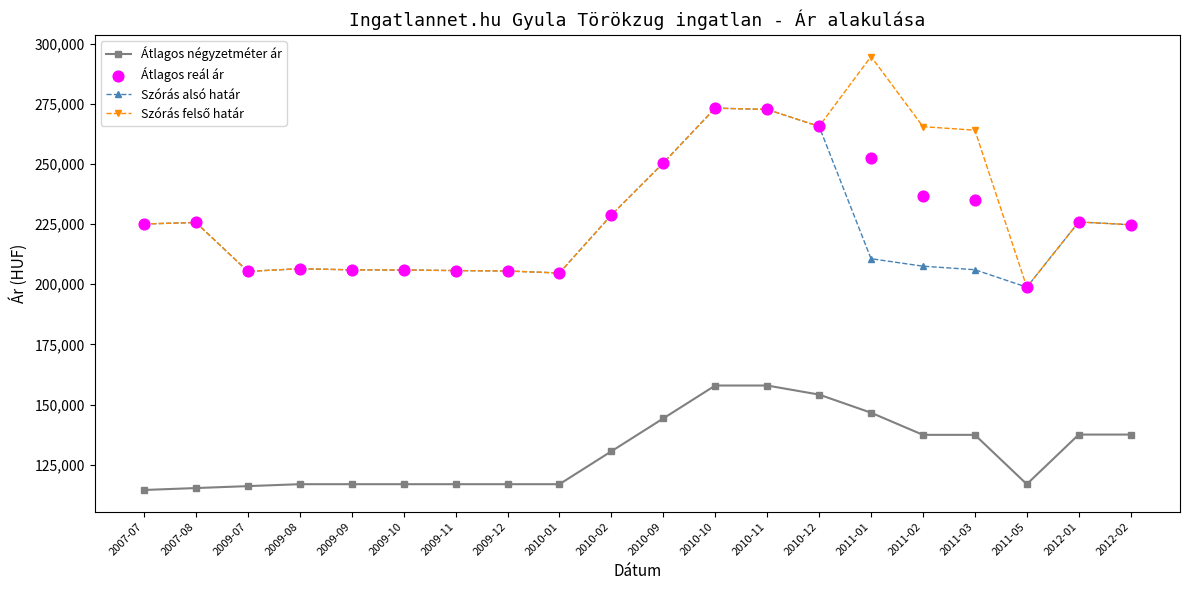

What is the total value across all series at 2012-02?

811753